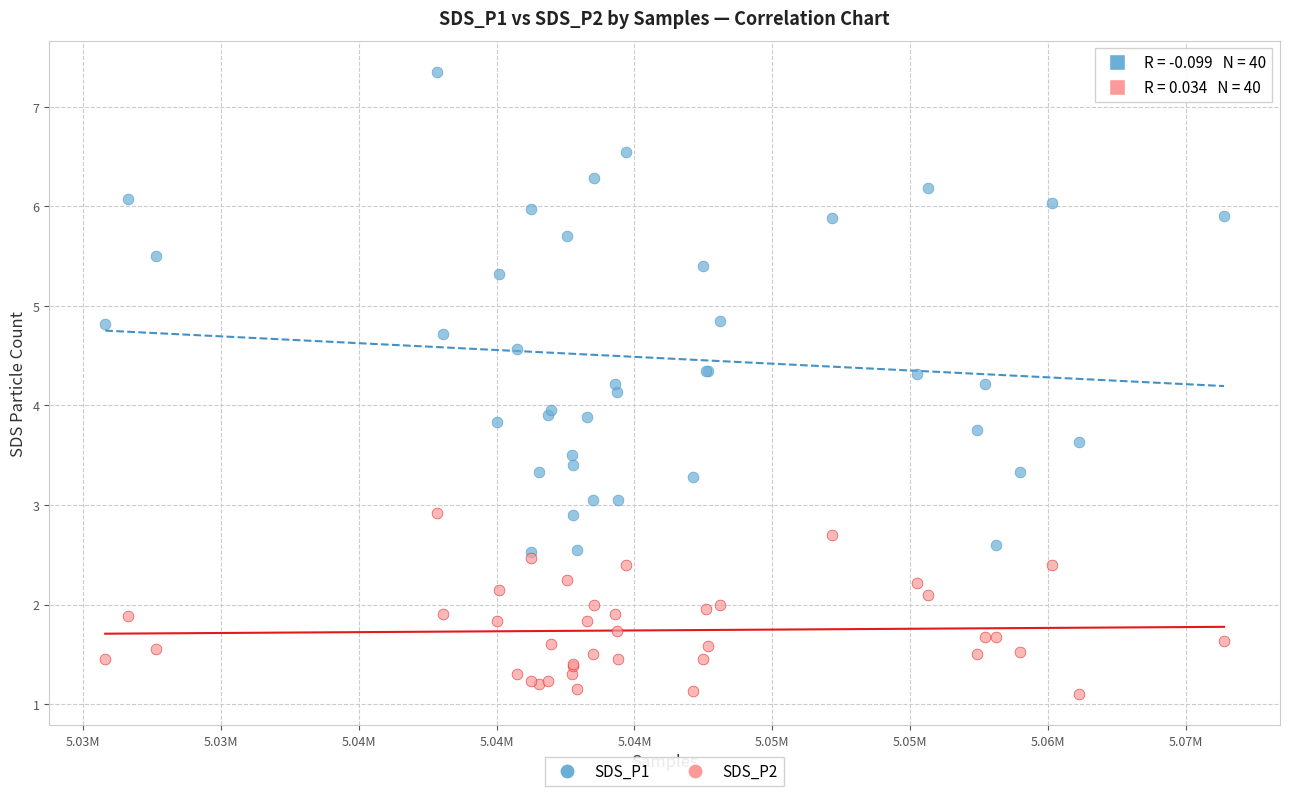

What are all the series names shown in the legend?

SDS_P1, SDS_P2